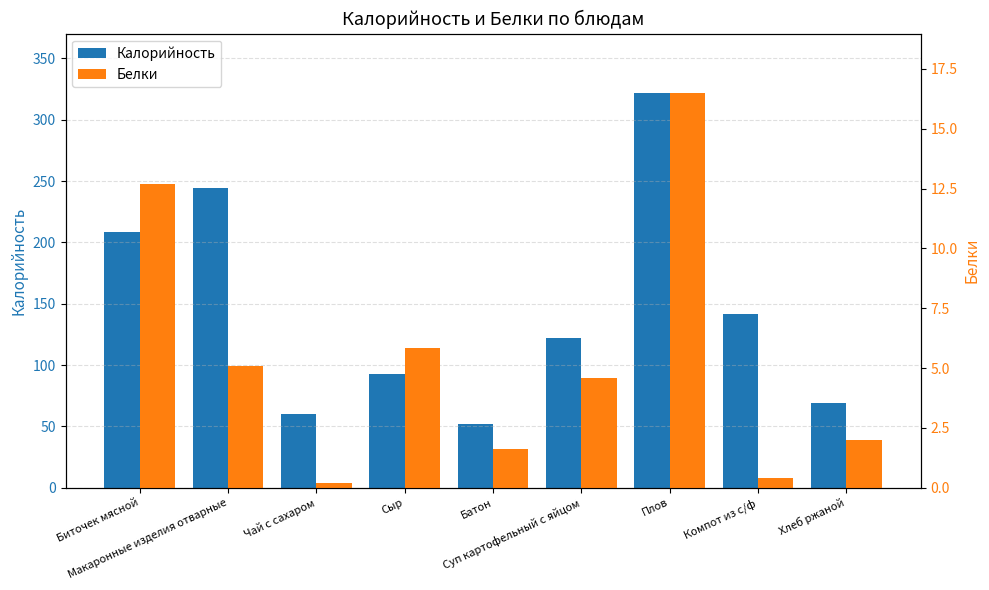

True or false: Белки has a value of 0.3 at Чай с сахаром.

False